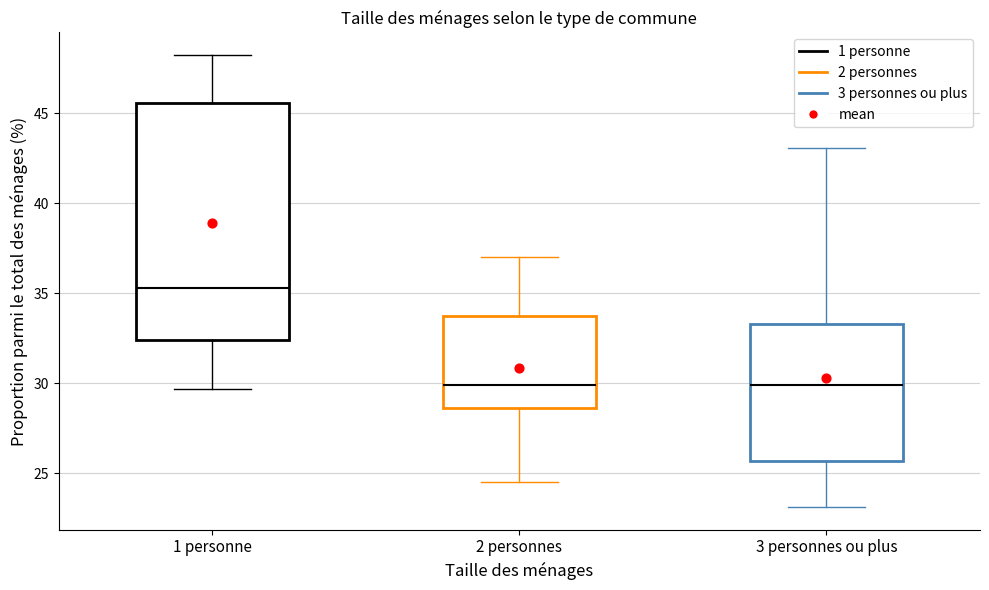

Which box has the highest median line?

1 personne